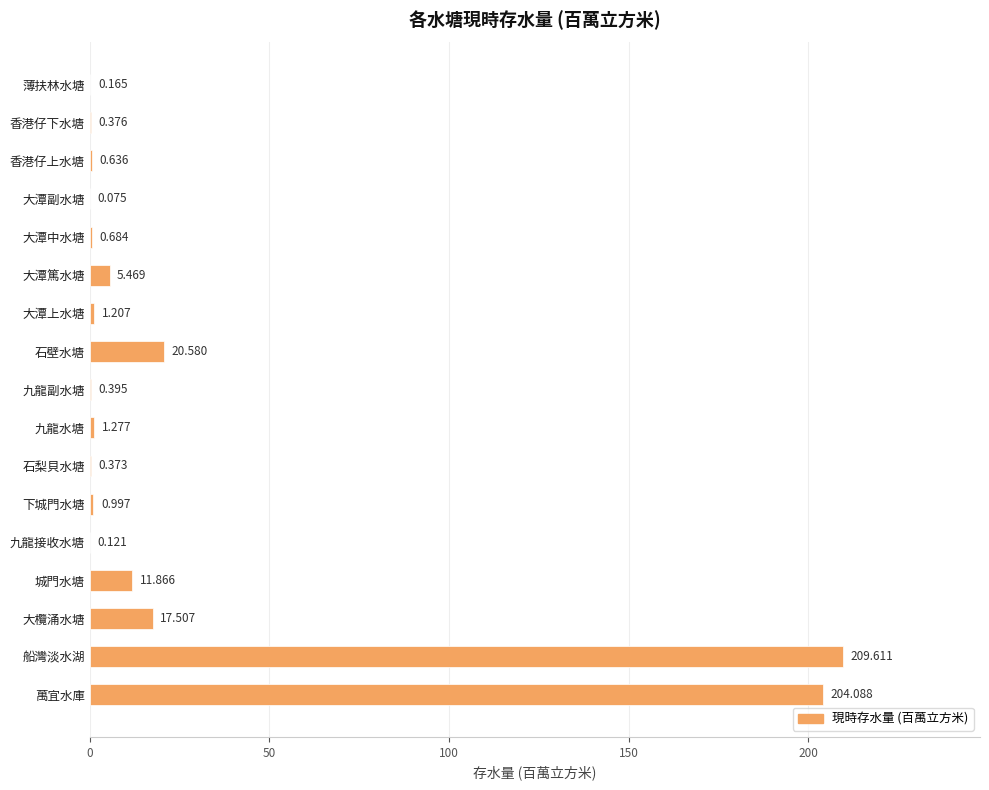

At which label is the value closest to 104?

石壁水塘